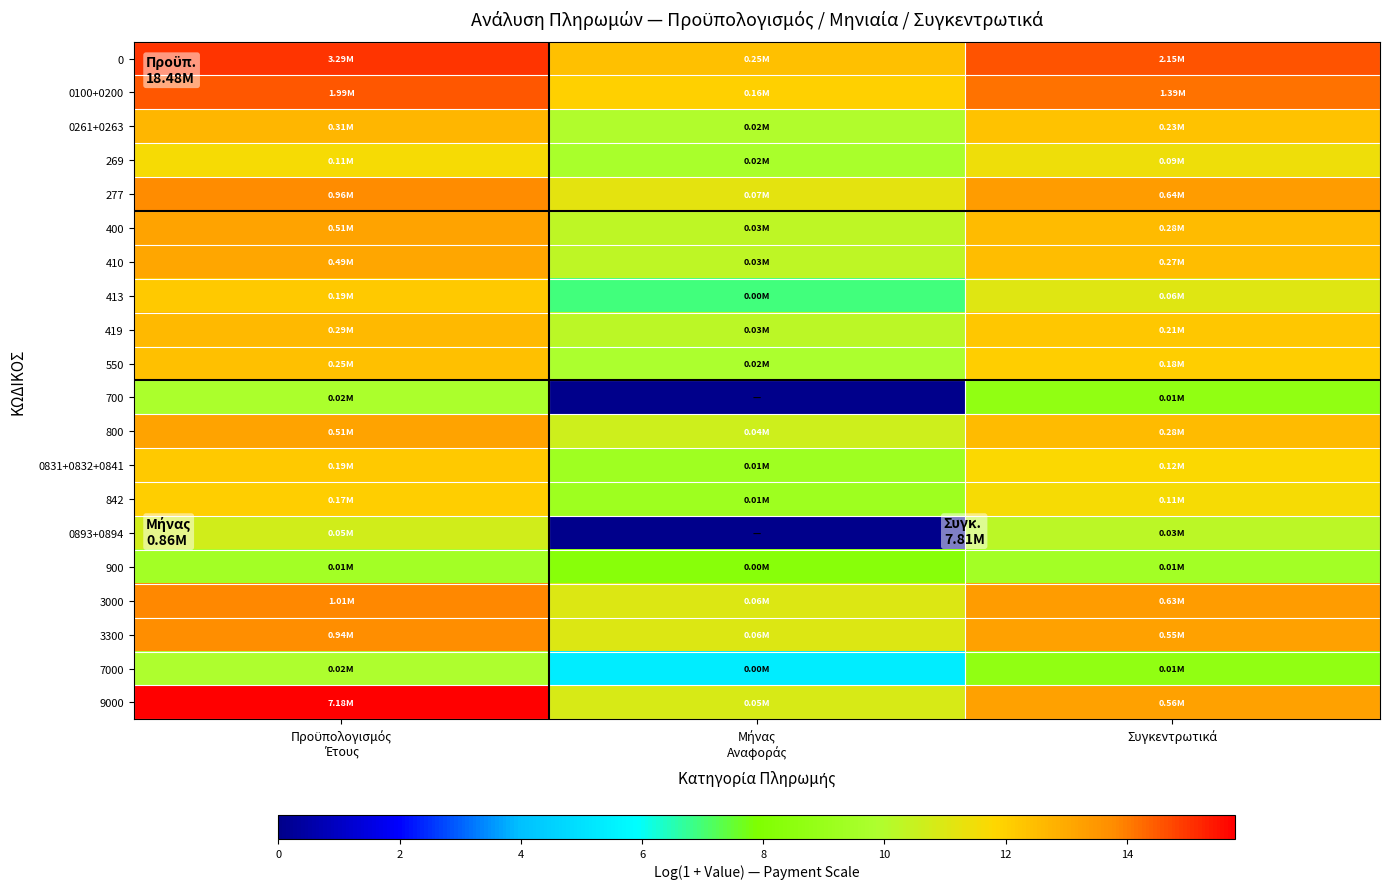

At Μήνας Αναφοράς, list the series in order from largest to smallest.

0, 0100+0200, 277, 3000, 3300, 9000, 800, 400, 410, 419, 0261+0263, 550, 269, 0831+0832+0841, 842, 900, 413, 7000, 700, 0893+0894